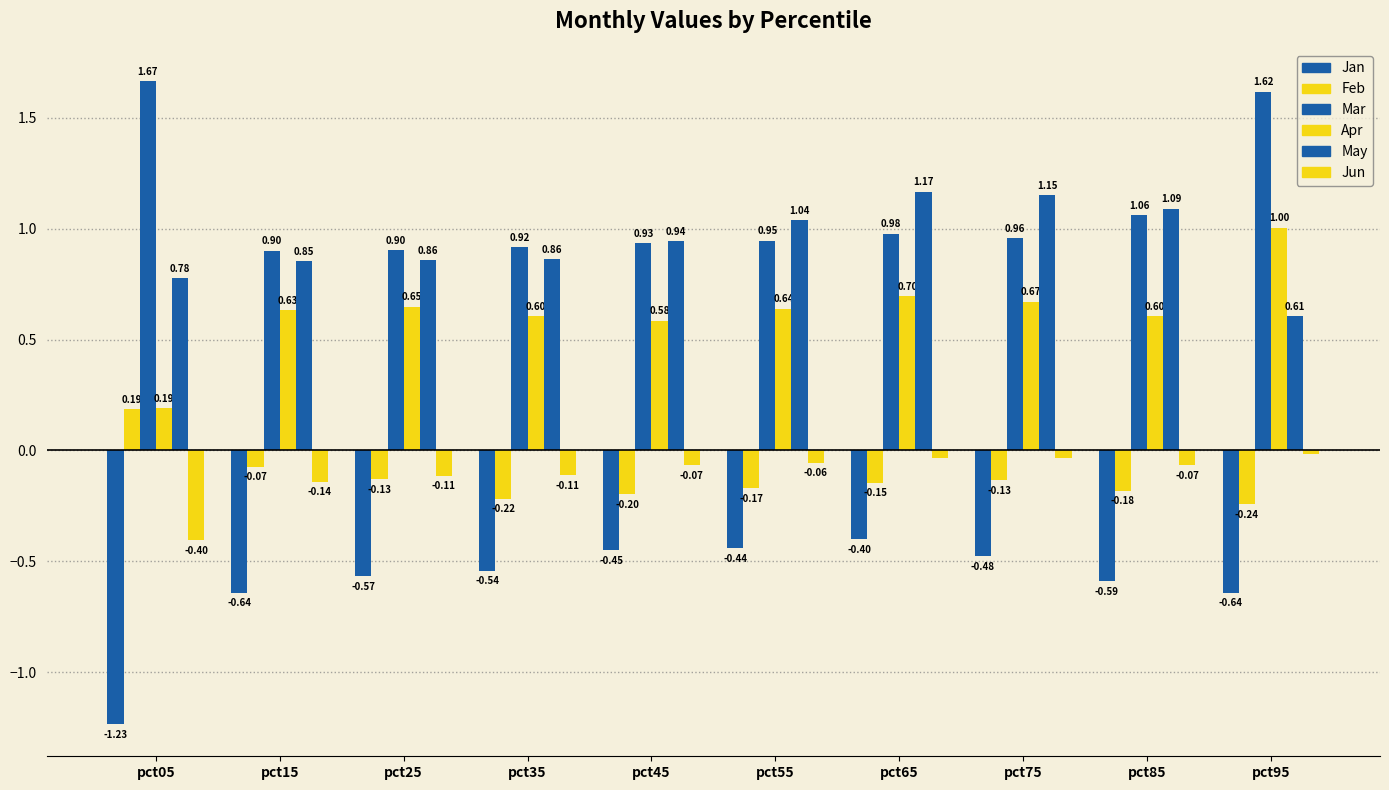

Which has a higher value, pct95 or pct55?

pct55